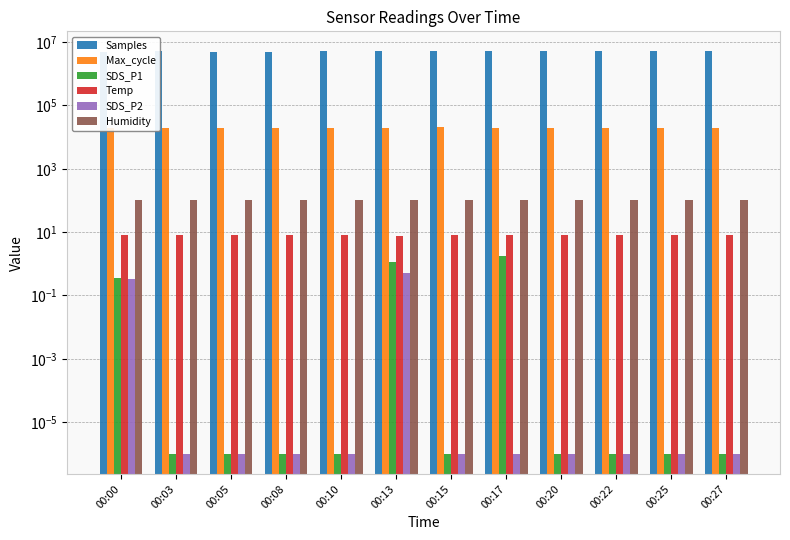

What is the sum of the Temp values at 00:03 and 00:22?

15.9